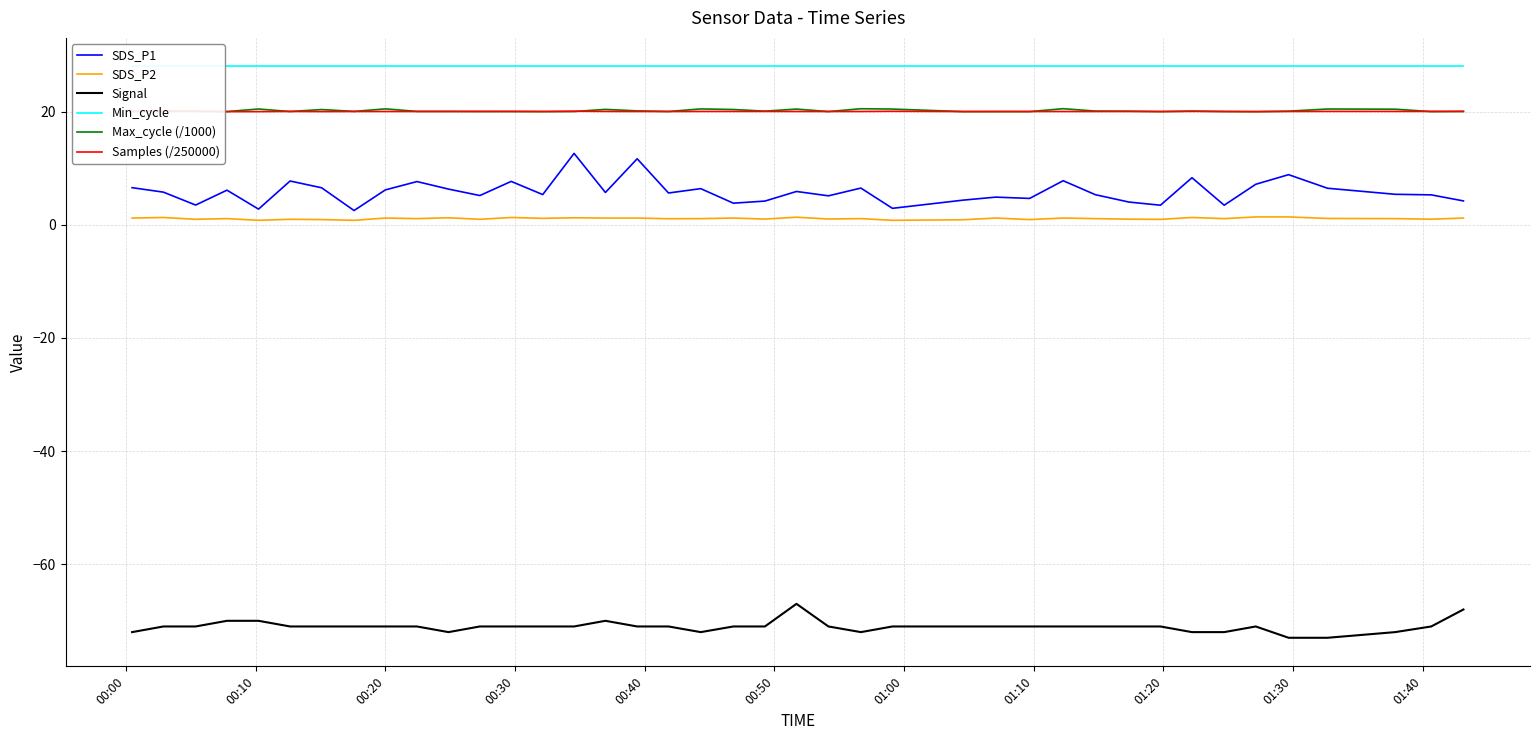

True or false: Max_cycle (/1000) and Signal cross at least once.

False